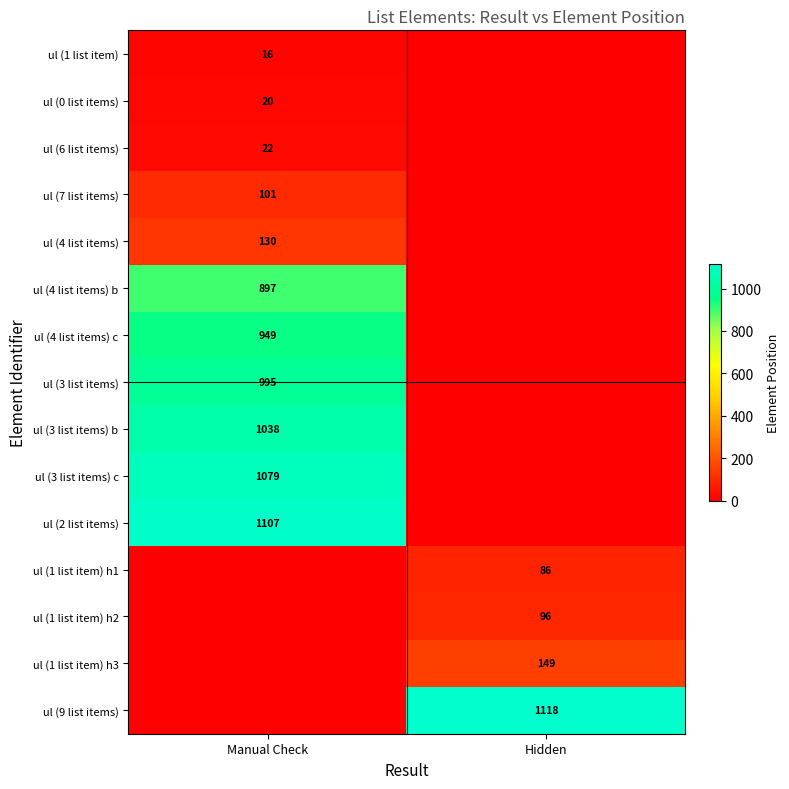

At how many categories does at least one series exceed 321?

2